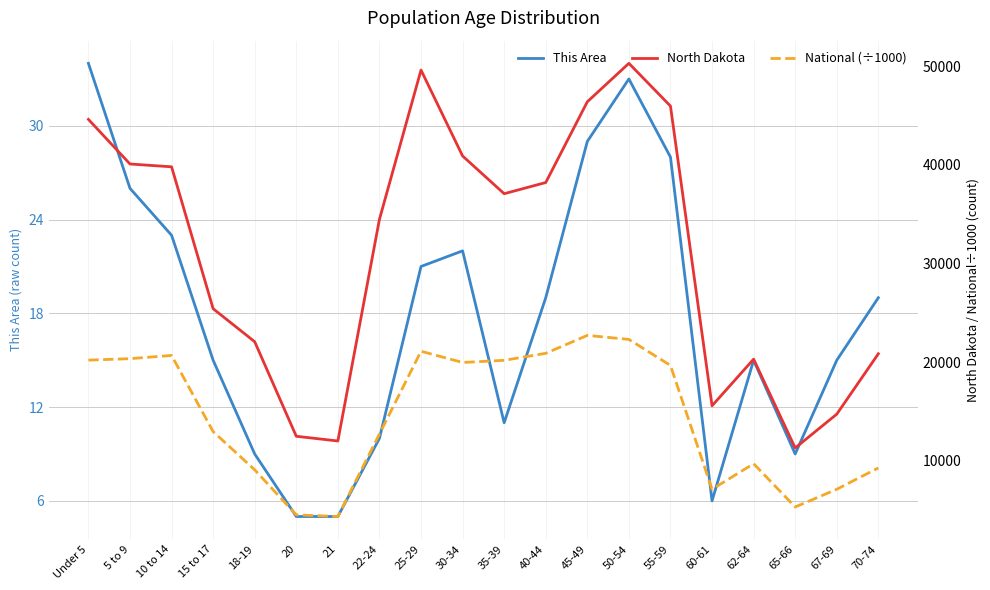

What is the label of the 6th point from the right?

55-59